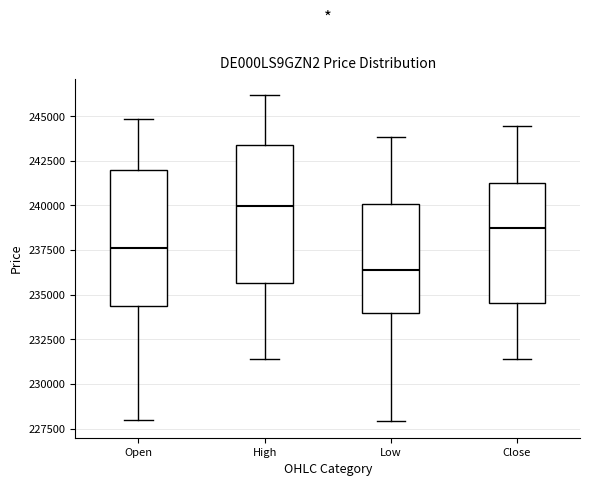

Reading left to right, read every box against the y-axis: the position of its median line, the range the box covers, and the ends of its whiskers. The values are not printed on the chart, so give them approximately, as read against the axis.

Open: median 237500, box 234500 to 242000, whiskers 228000 to 245000
High: median 240000, box 235500 to 243500, whiskers 231500 to 246000
Low: median 236500, box 234000 to 240000, whiskers 228000 to 244000
Close: median 238500, box 234500 to 241500, whiskers 231500 to 244500